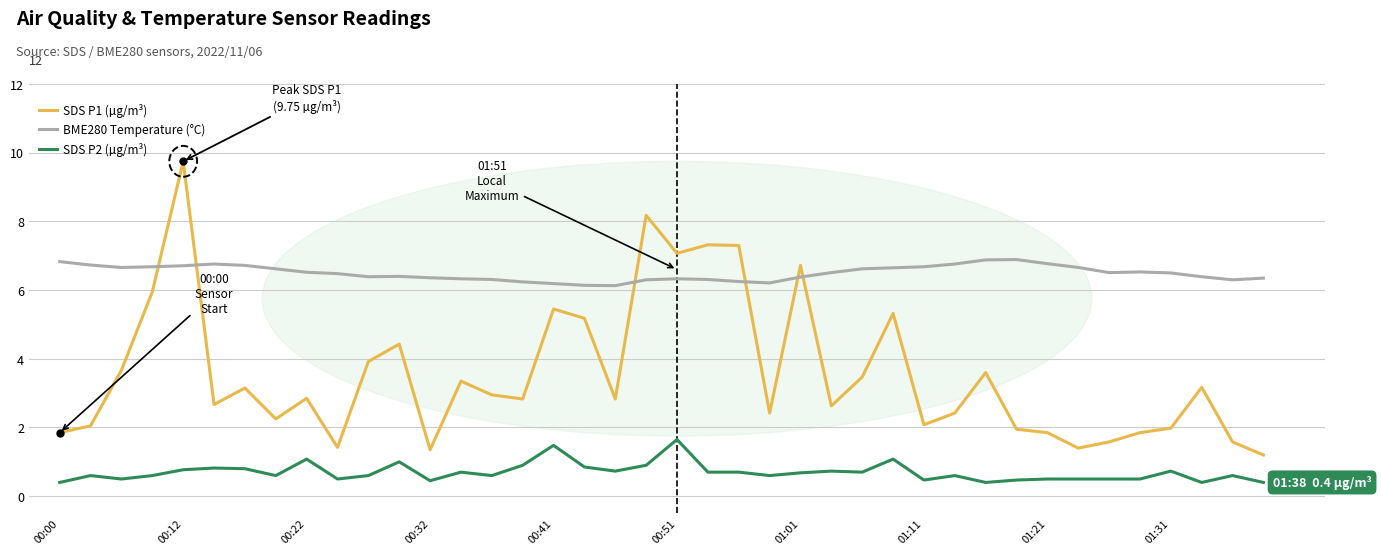

Rank the series by their maximum value, from lowest to highest.

SDS P2 (µg/m³), BME280 Temperature (°C), SDS P1 (µg/m³)